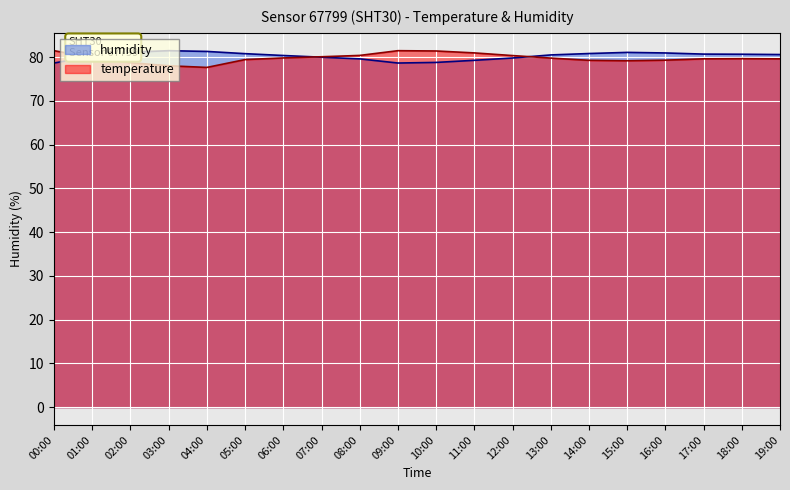

What is the greatest value displayed?

81.5